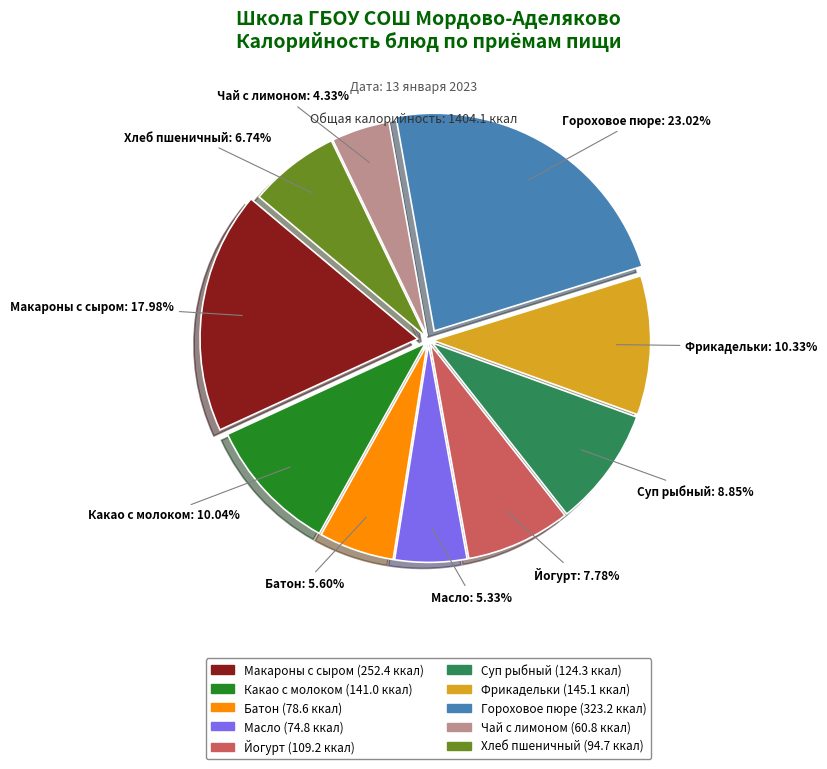

Is there any slice that represents more than half of the pie?

No